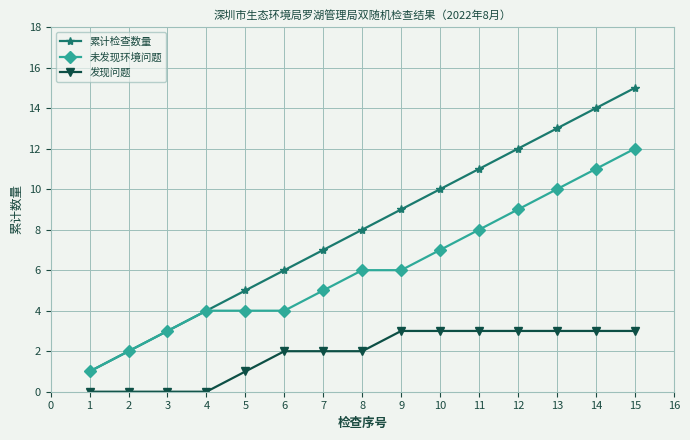

Does the chart display data point markers on the line(s)?

Yes